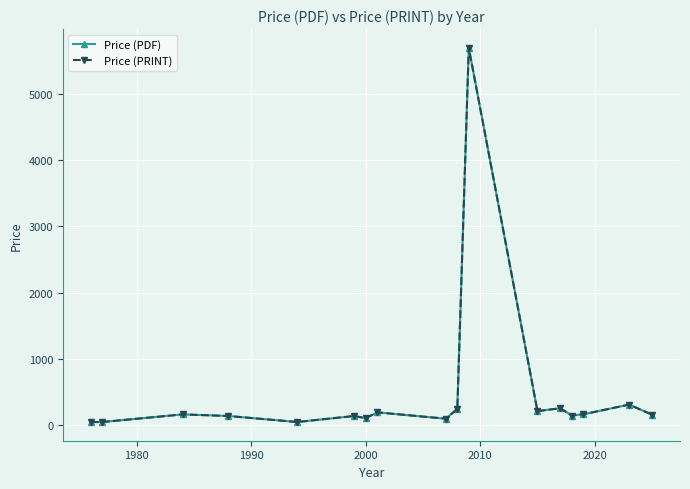

Which series has the widest spread of values?

Price (PDF)